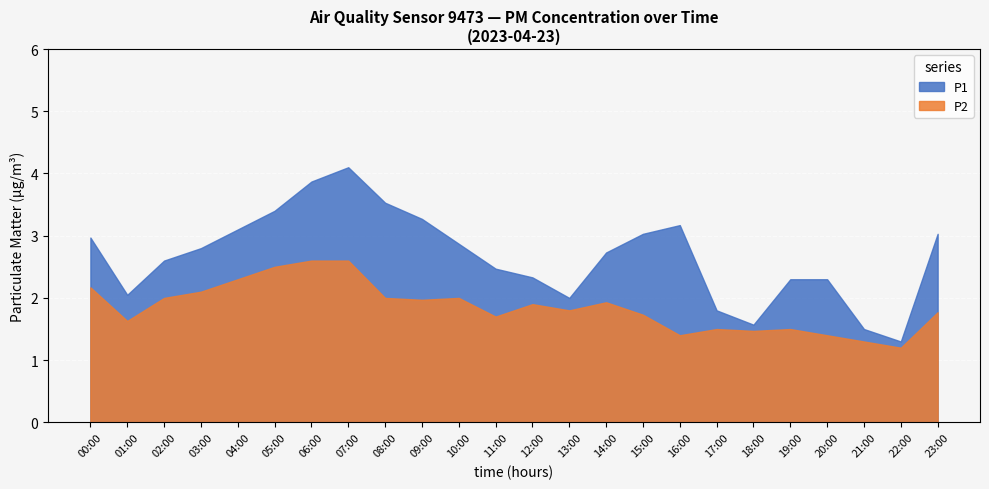

What is the sum of the P2 values at 10:00 and 00:00?

4.2